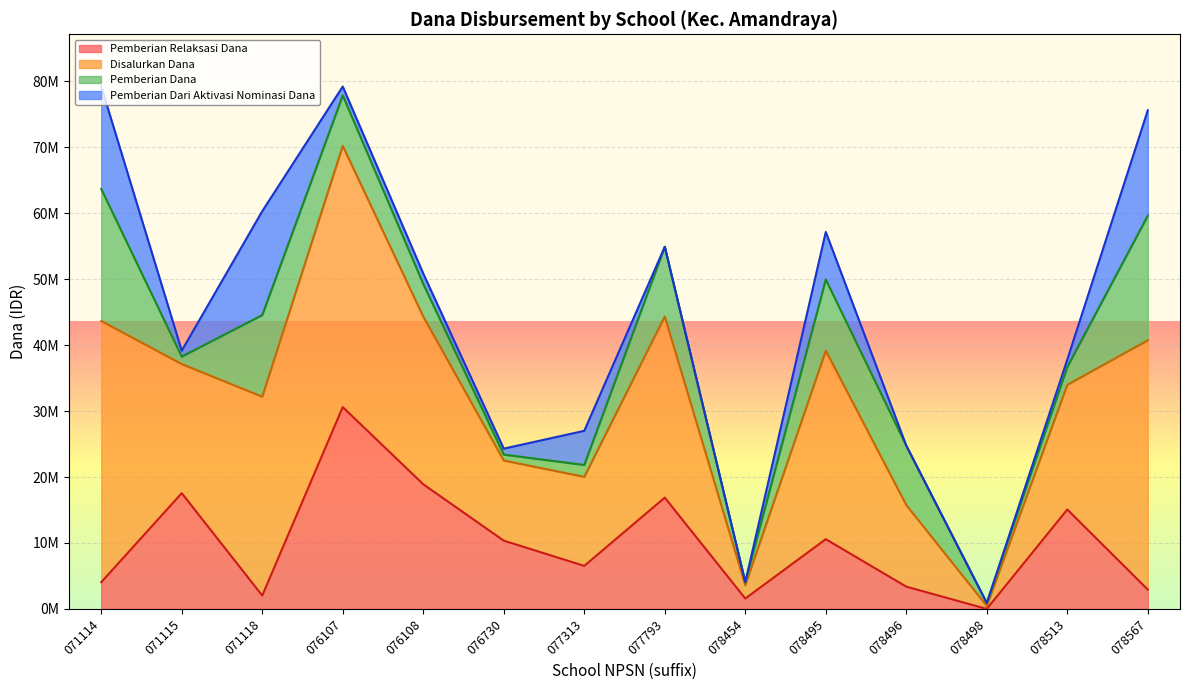

What are all the series names shown in the legend?

Pemberian Relaksasi Dana, Disalurkan Dana, Pemberian Dana, Pemberian Dari Aktivasi Nominasi Dana